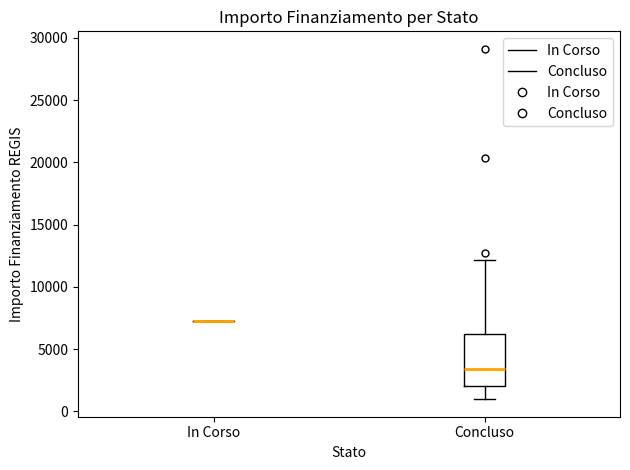

Reading left to right, read every box against the y-axis: the position of its median line, the range the box covers, and the ends of its whiskers. The values are not printed on the chart, so give them approximately, as read against the axis.

In Corso: box collapsed to a line at 7500, whiskers 7500 to 7500
Concluso: median 3500, box 2000 to 6000, whiskers 1000 to 12000